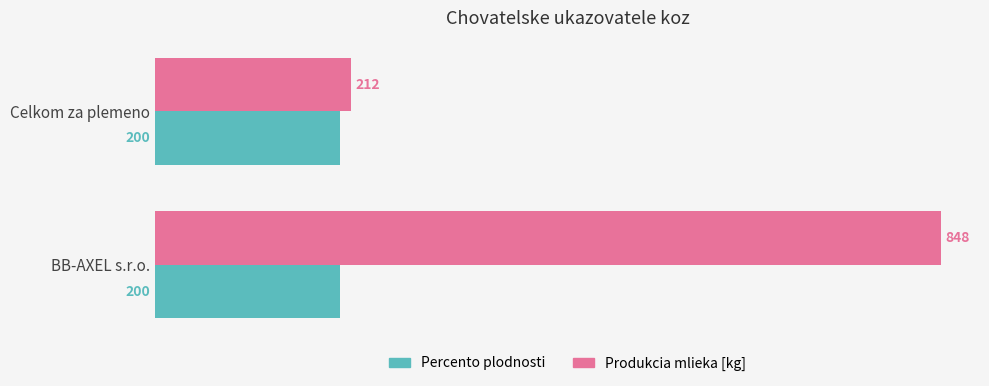

True or false: Produkcia mlieka [kg] has a value of 212 at Celkom za plemeno.

True